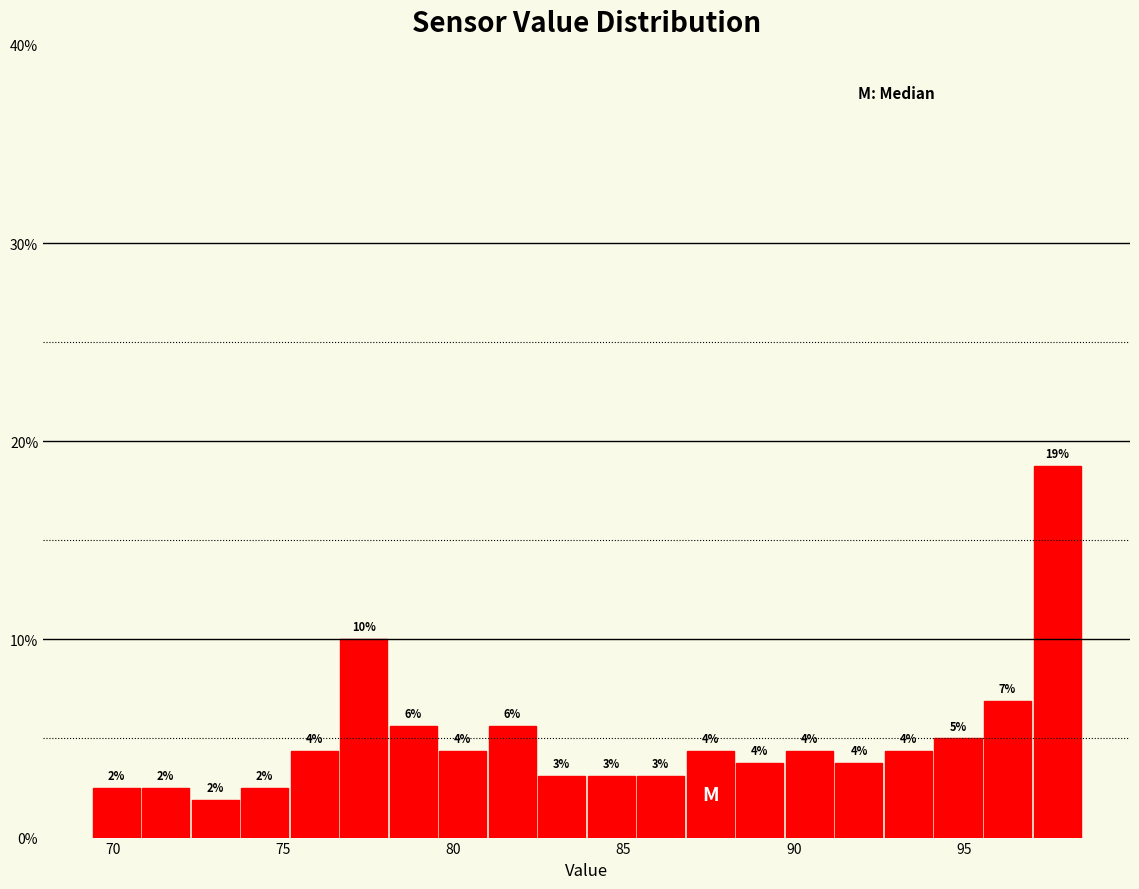

Around what value on the x-axis is the tallest bar? Give the approximate position of its centre, as read against the axis.

97.5